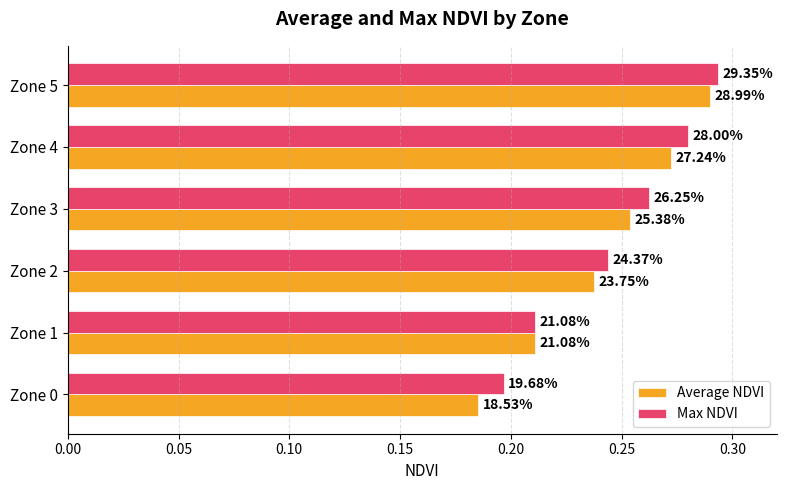

What are all the series names shown in the legend?

Average NDVI, Max NDVI